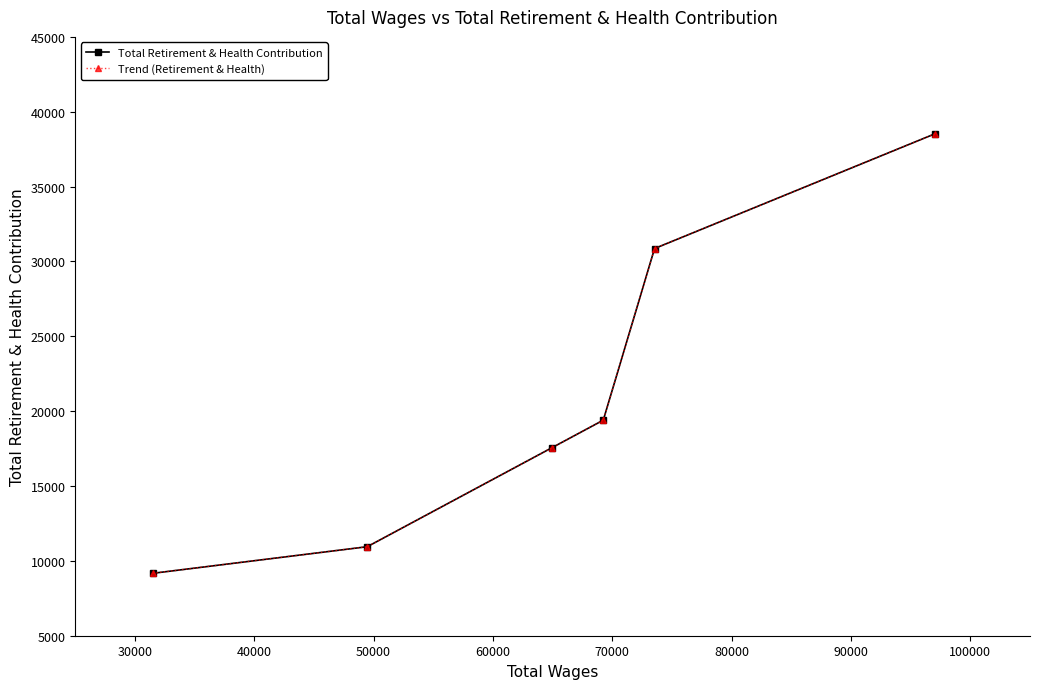

True or false: Trend (Retirement & Health) and Total Retirement & Health Contribution cross at least once.

False